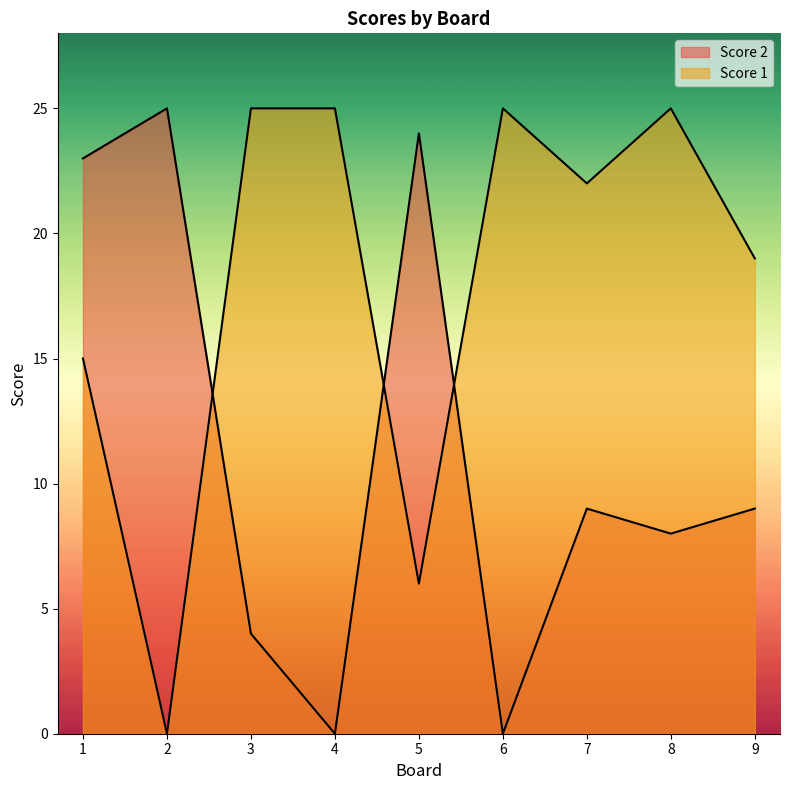

Which series changed the most between 3 and 5?

Score 2